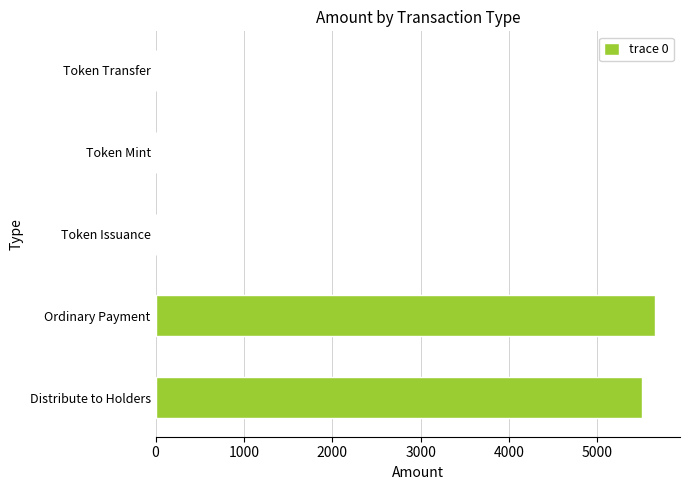

Is it true that the value at Ordinary Payment is 5652.0?

True